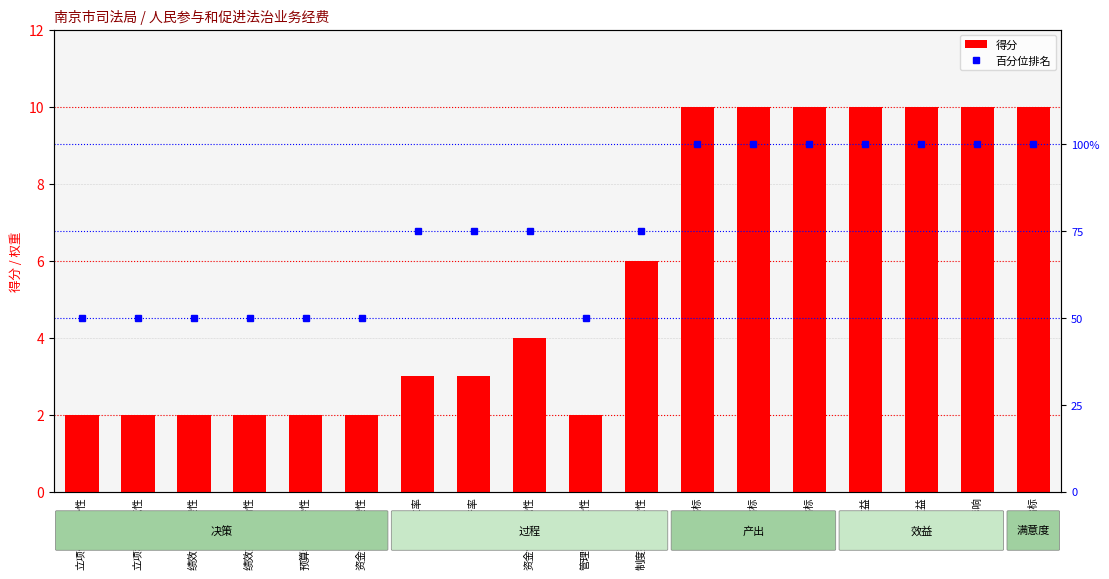

Which category has the highest value in the score series?

数量指标